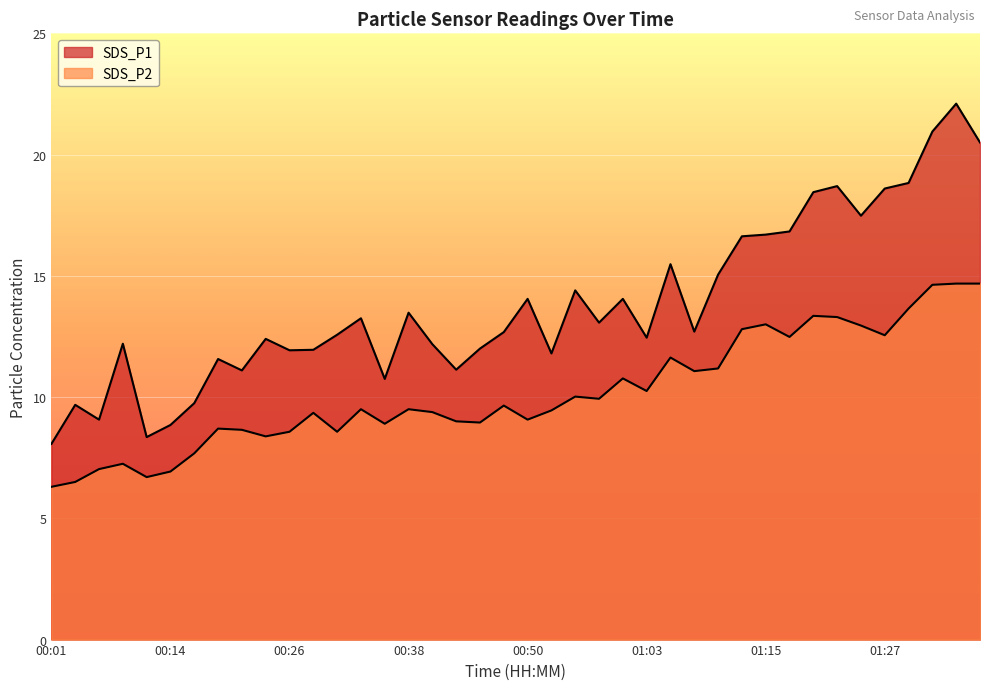

Rank the categories by SDS_P1 value from highest to lowest.

01:34, 01:32, 01:37, 01:29, 01:22, 01:27, 01:20, 01:25, 01:17, 01:15, 01:12, 01:05, 01:10, 00:55, 00:50, 01:00, 00:38, 00:33, 00:58, 01:08, 00:48, 00:31, 01:03, 00:23, 00:09, 00:41, 00:46, 00:28, 00:26, 00:53, 00:19, 00:43, 00:21, 00:36, 00:16, 00:04, 00:06, 00:14, 00:11, 00:01